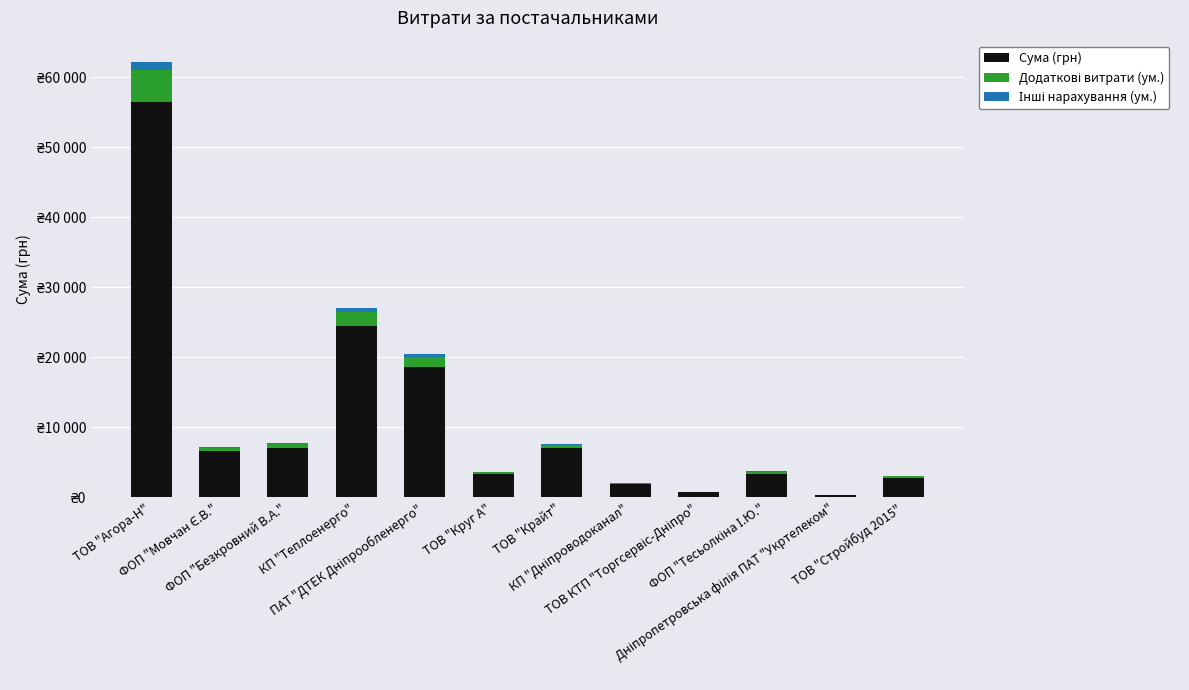

Which series has the largest range (max minus min)?

Сума (грн)